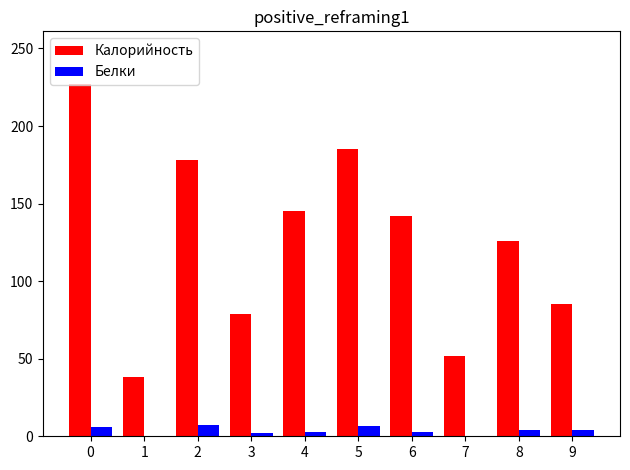

What is the maximum value shown in the chart?

227.0